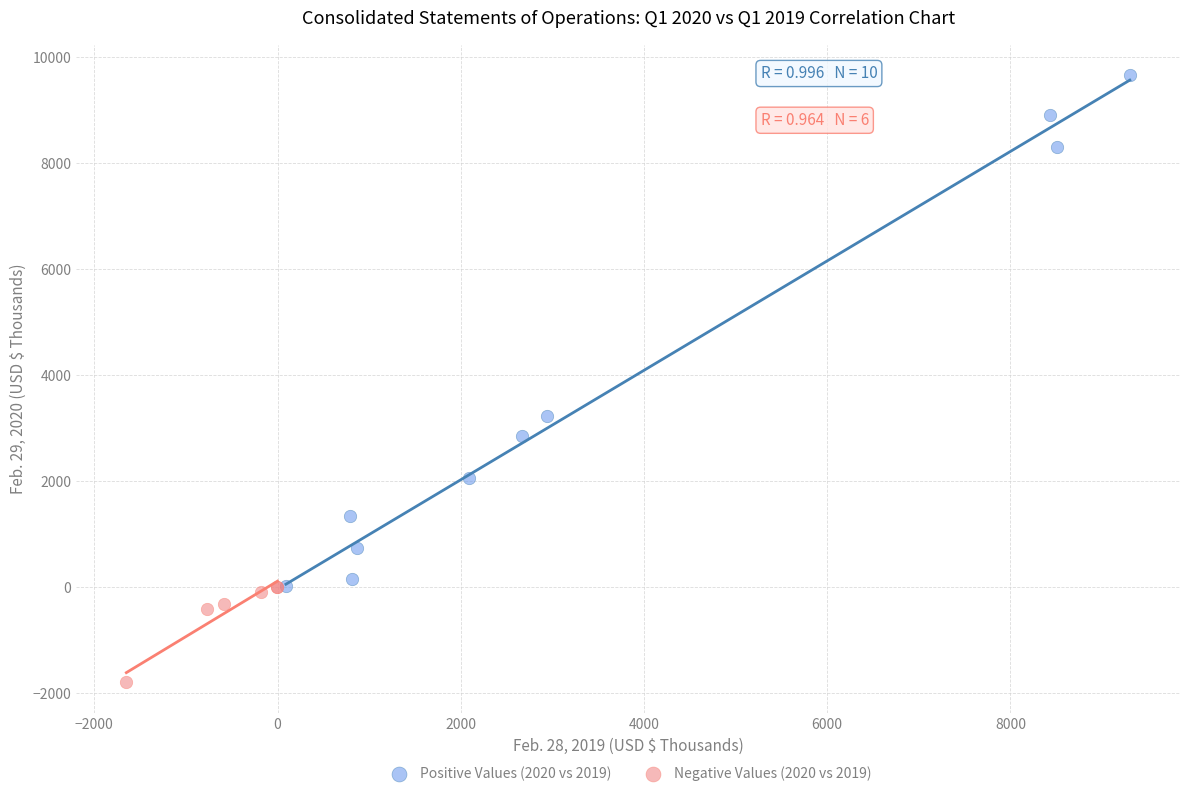

Which series has the widest spread of Y values?

Positive Values (2020 vs 2019)